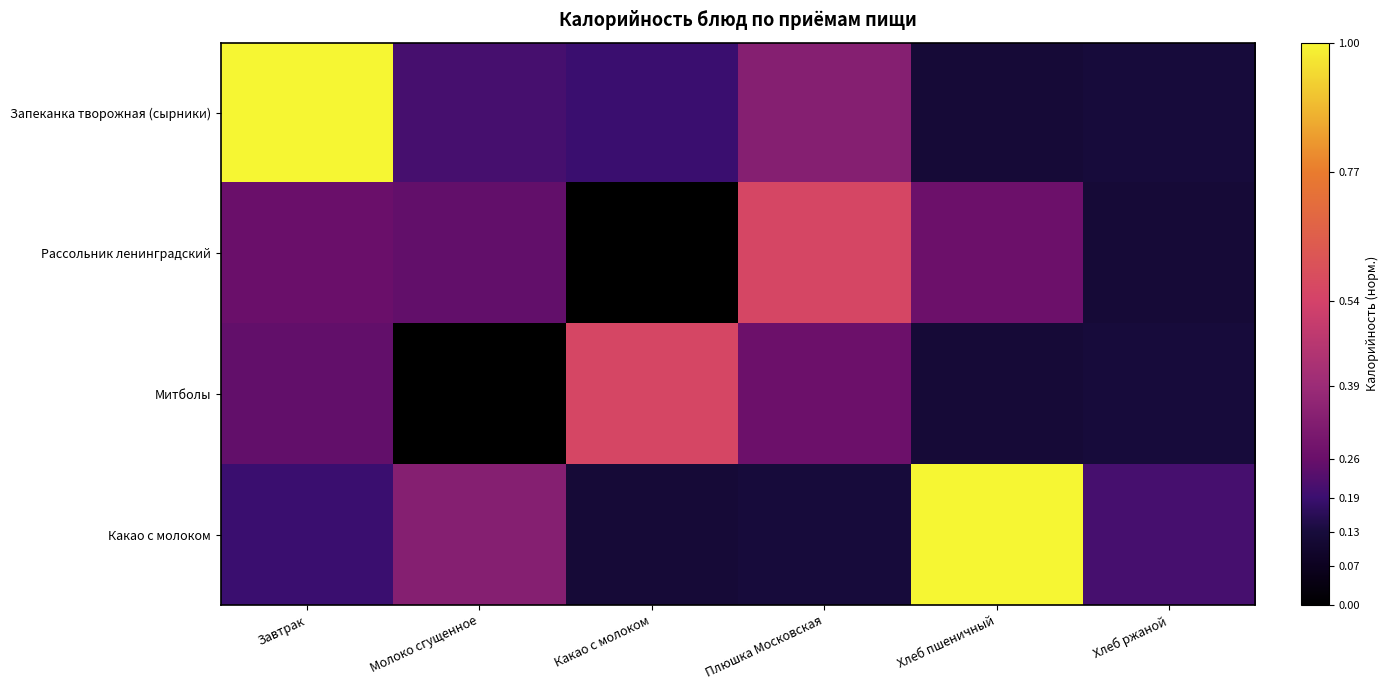

Rank the series at Плюшка Московская from highest to lowest value.

Рассольник ленинградский, Запеканка творожная (сырники), Митболы, Какао с молоком